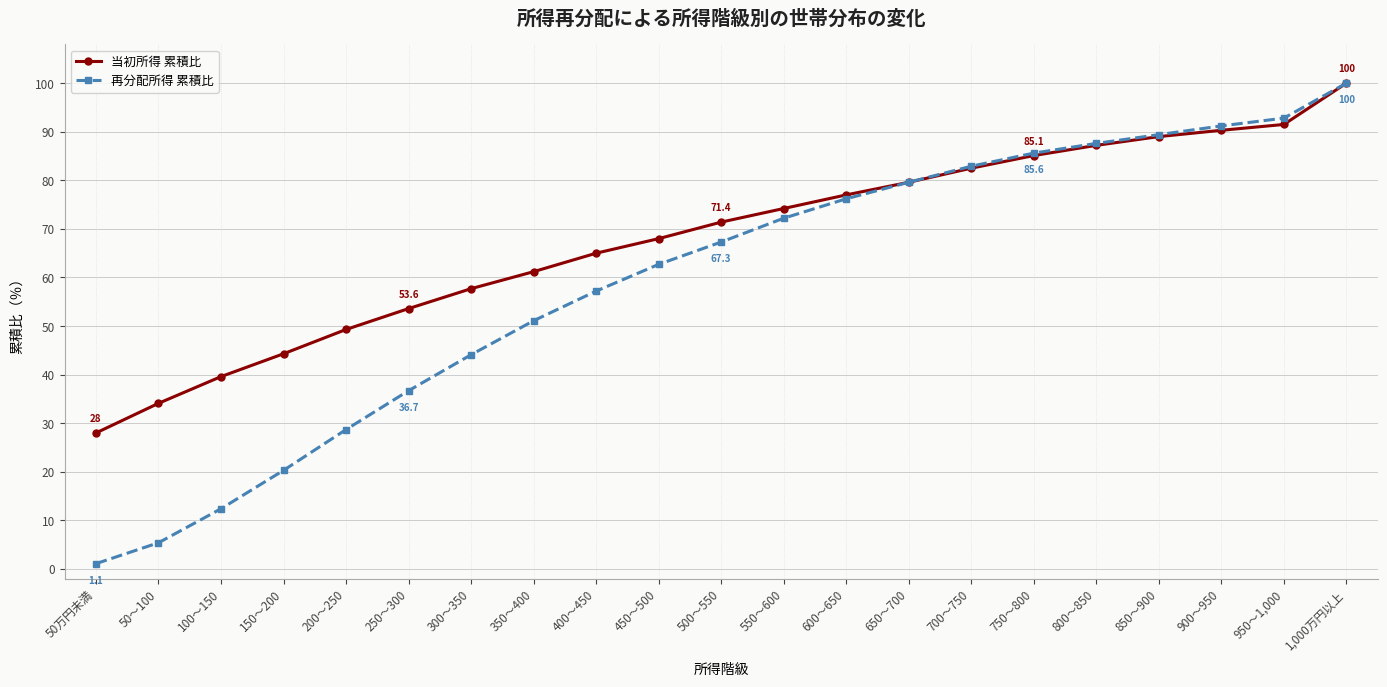

Which series changed the most between 450～500 and 850～900?

再分配所得 累積比